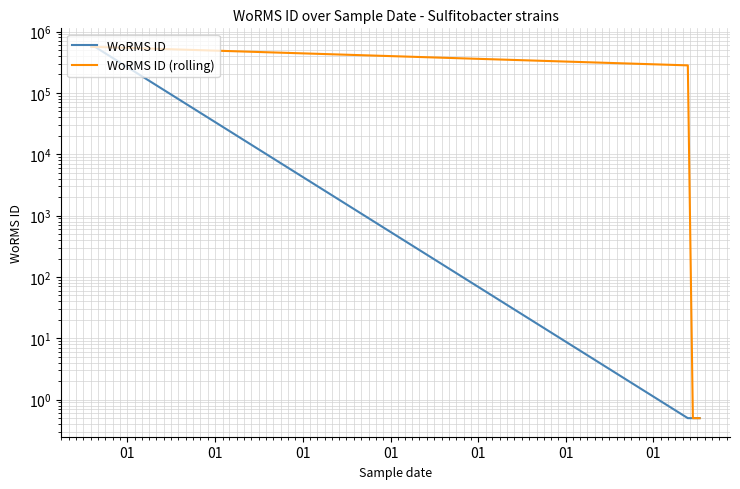

How many lines are shown in the chart?

2